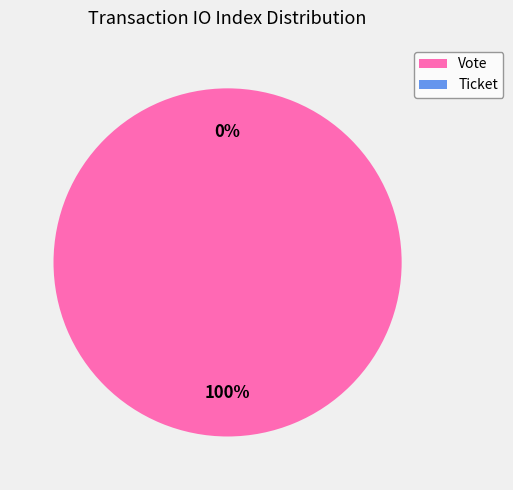

What is the smallest slice in the pie chart?

Ticket (io_index=0)